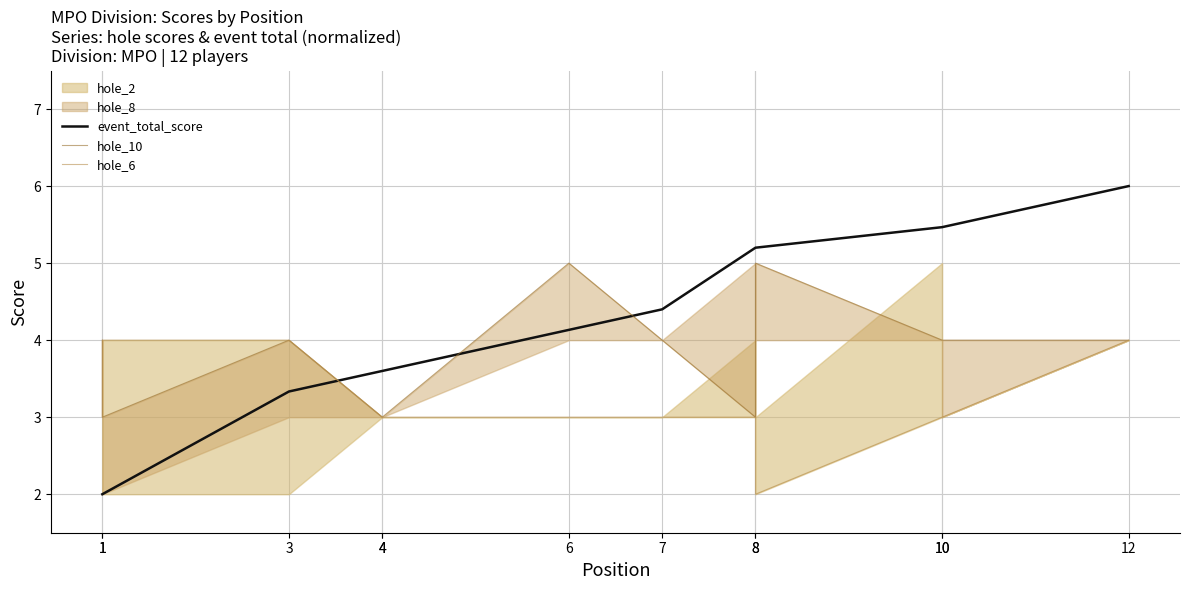

How many times do hole_6 and hole_10 cross each other?

1